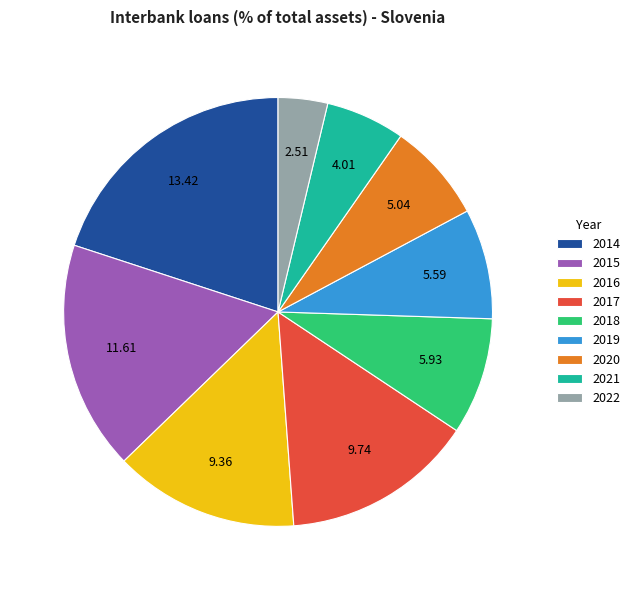

Is the sum of 2020 and 2017 greater than half?

No